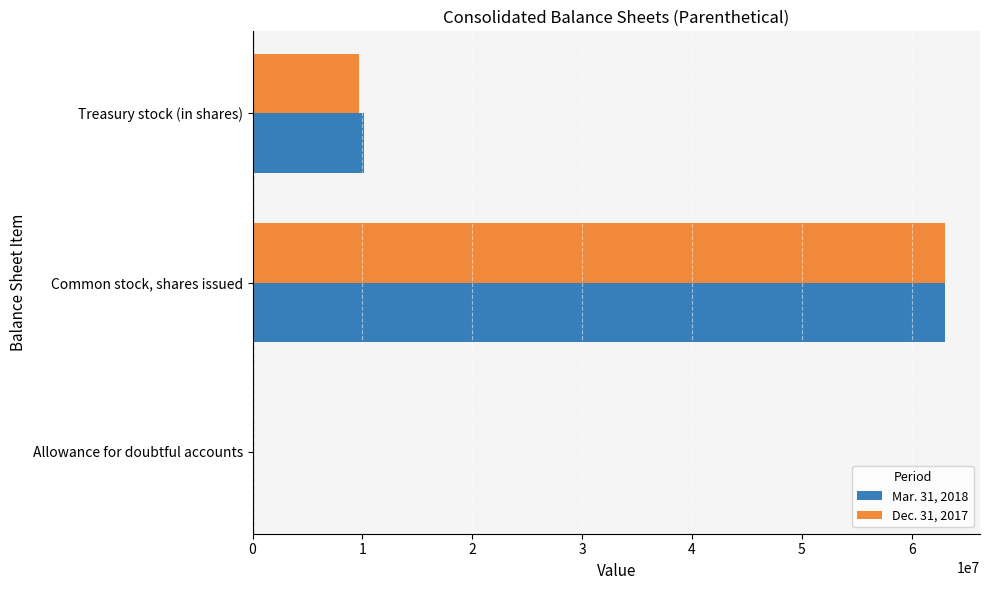

True or false: Dec. 31, 2017 has a value of 9656369 at Treasury stock (in shares).

True